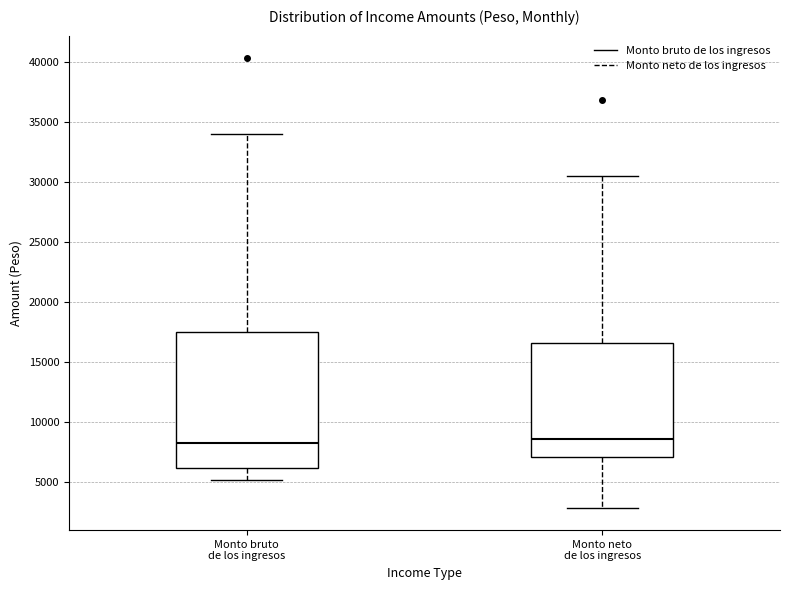

Reading left to right, read every box against the y-axis: the position of its median line, the range the box covers, and the ends of its whiskers. The values are not printed on the chart, so give them approximately, as read against the axis.

Monto bruto de los ingresos: median 8500, box 6000 to 17500, whiskers 5000 to 34000
Monto neto de los ingresos: median 8500, box 7000 to 16500, whiskers 3000 to 30500